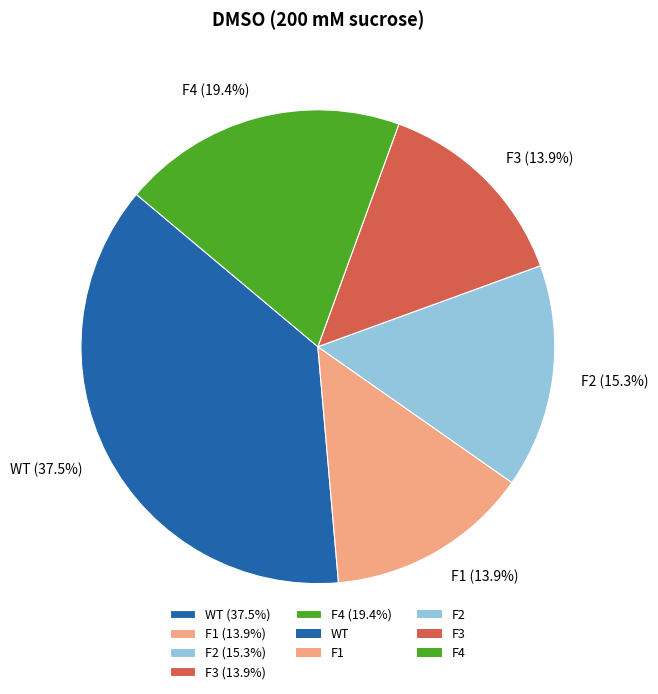

To the nearest percent, what percentage of the pie is F2?

15%